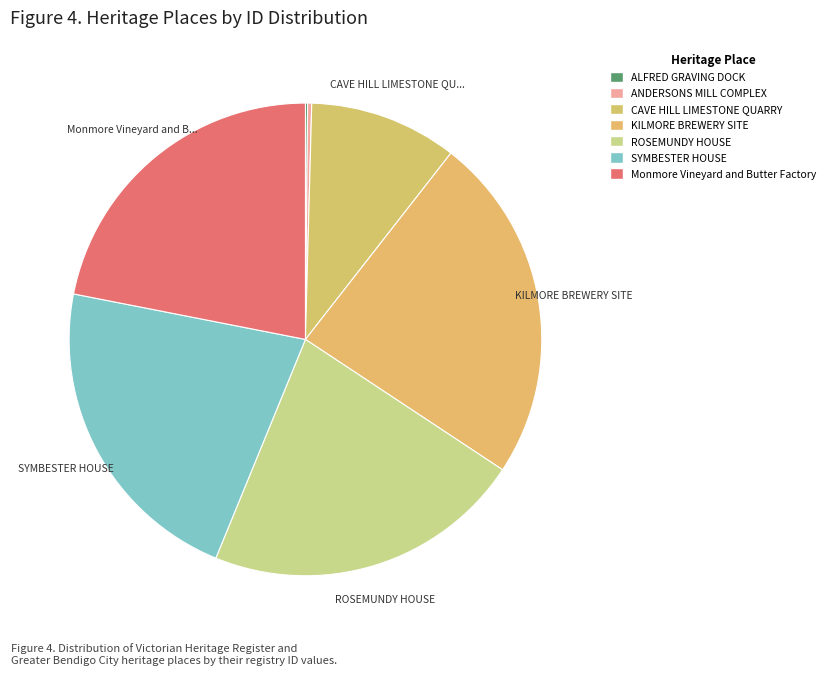

What percentage is the CAVE HILL LIMESTONE QUARRY slice, to the nearest percent?

10%